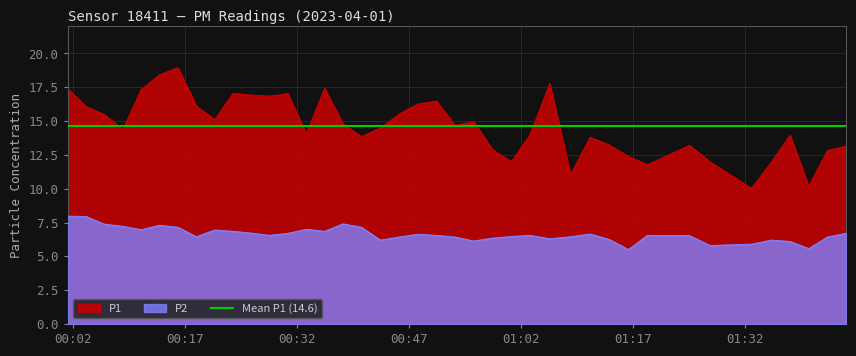

What is the minimum value for P2?

5.5